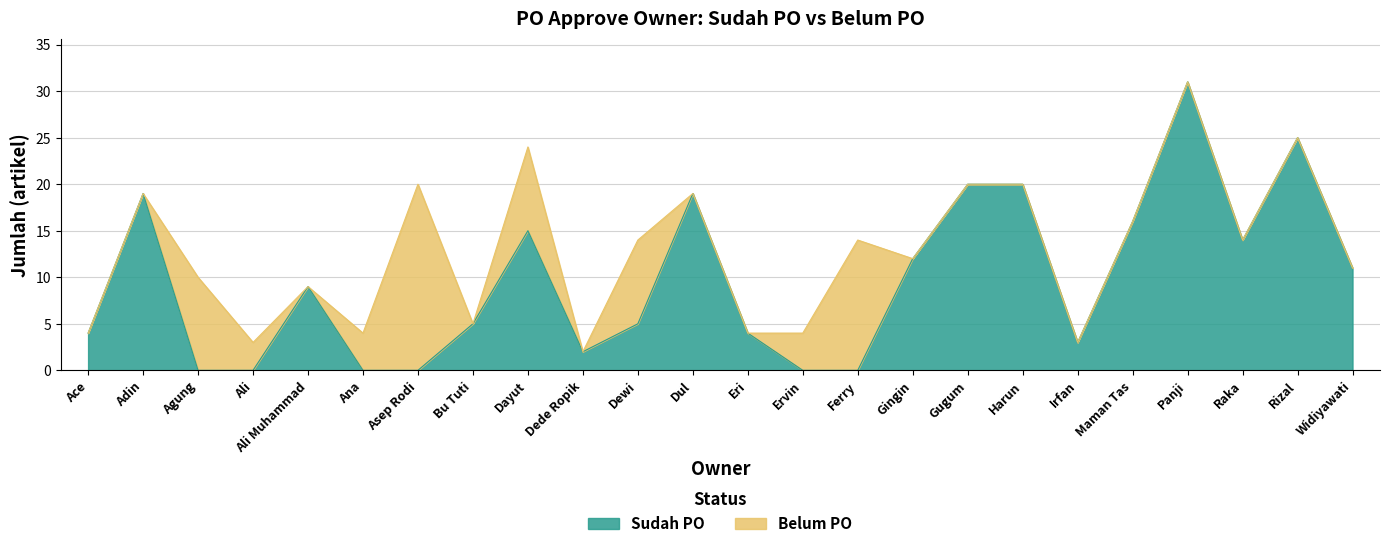

Does the chart have visible grid lines?

Yes